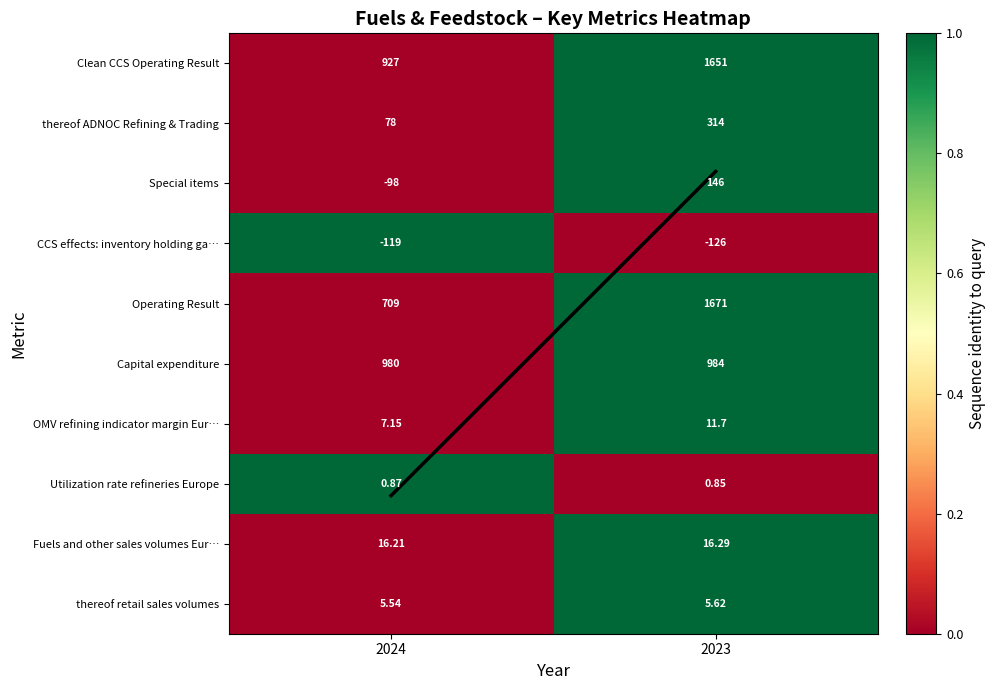

Rank the series by their maximum value, from lowest to highest.

CCS effects: inventory holding ga…, Utilization rate refineries Europe, thereof retail sales volumes, OMV refining indicator margin Eur…, Fuels and other sales volumes Eur…, Special items, thereof ADNOC Refining & Trading, Capital expenditure, Clean CCS Operating Result, Operating Result